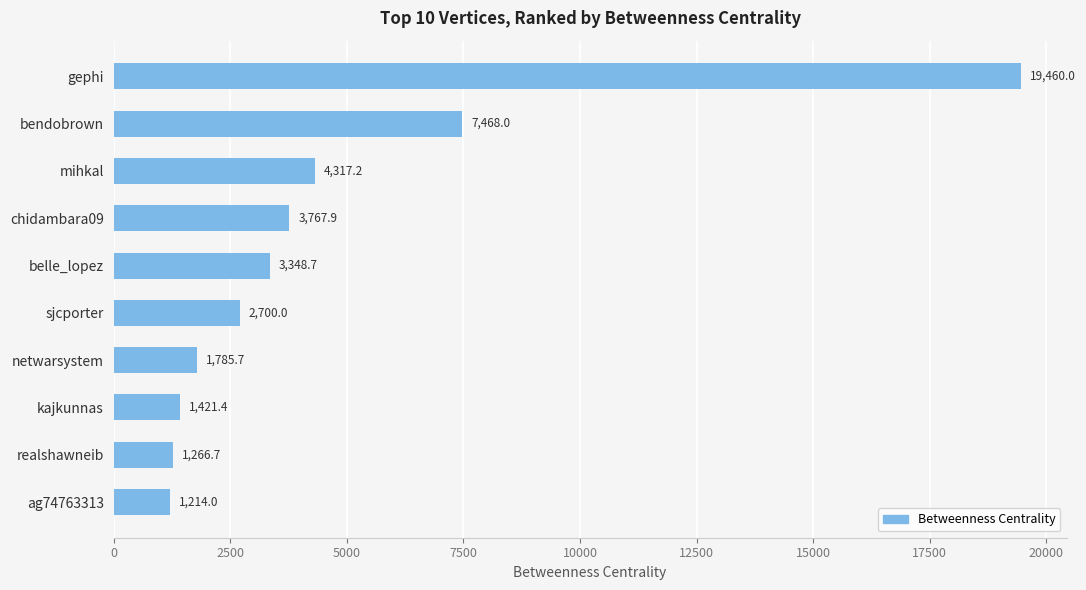

Between sjcporter and bendobrown, which is larger?

bendobrown